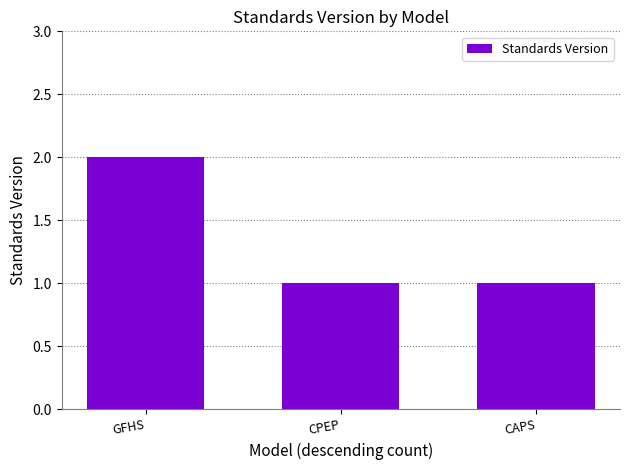

What is the sum of the values at GFHS and CAPS?

3